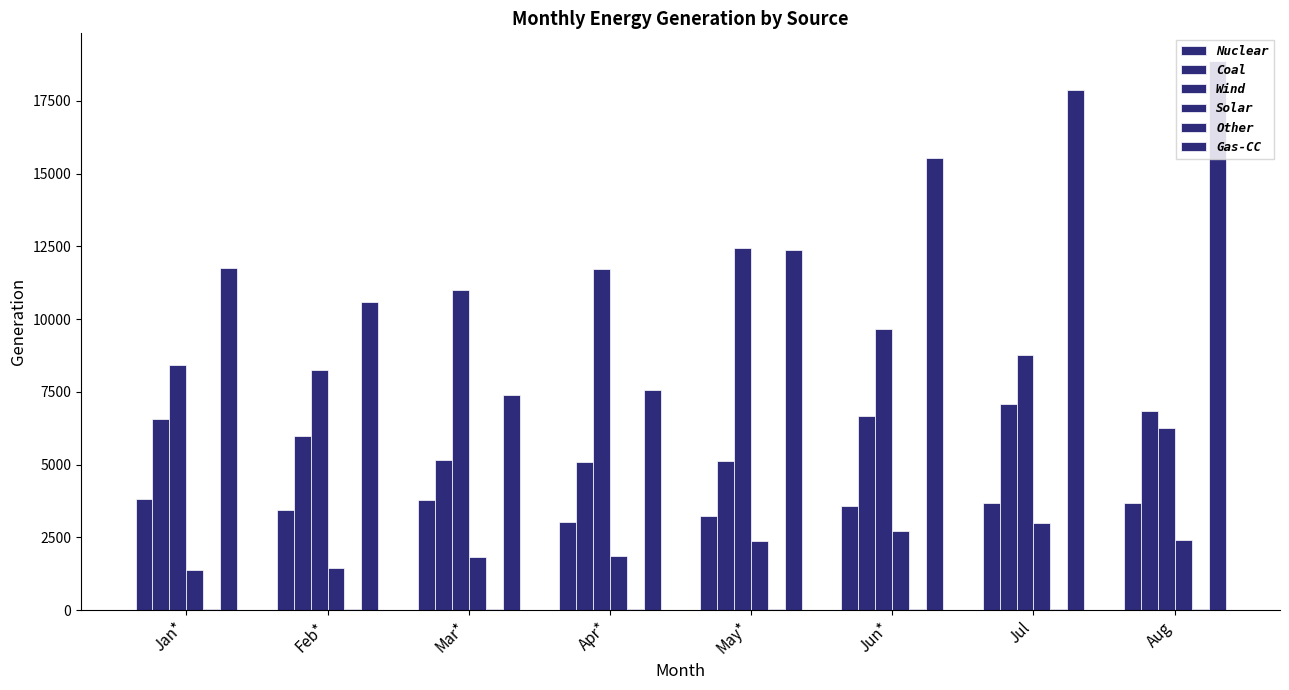

How many groups of bars are there?

8